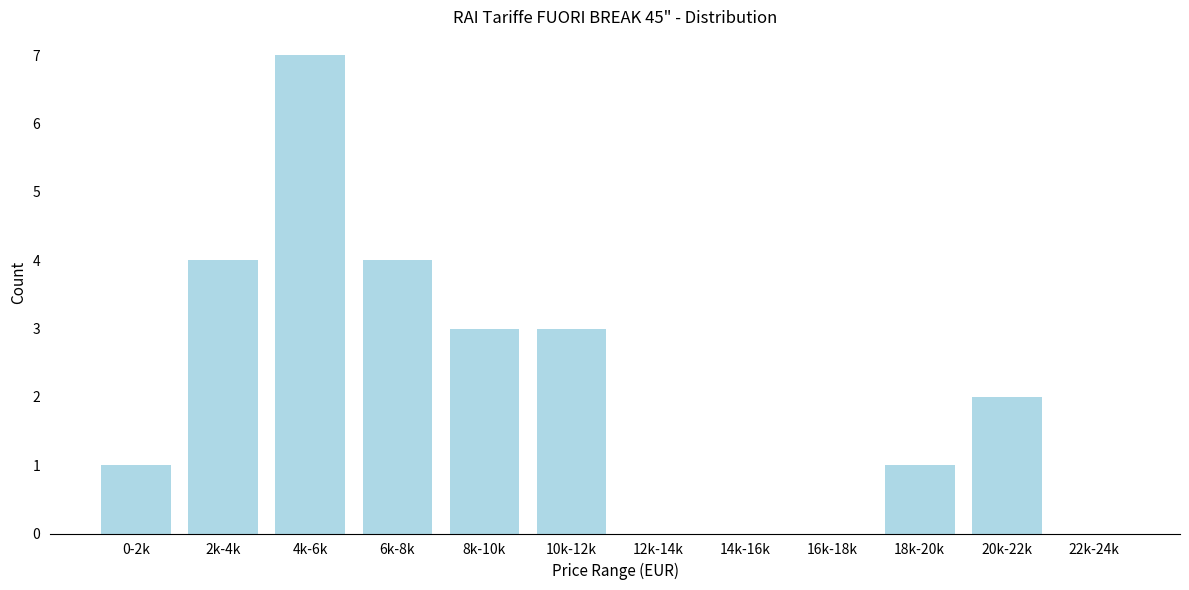

Reading left to right, list all the values displayed in this chart.

0-2k=1	2k-4k=4	4k-6k=7	6k-8k=4	8k-10k=3	10k-12k=3	12k-14k=0	14k-16k=0	16k-18k=0	18k-20k=1	20k-22k=2	22k-24k=0